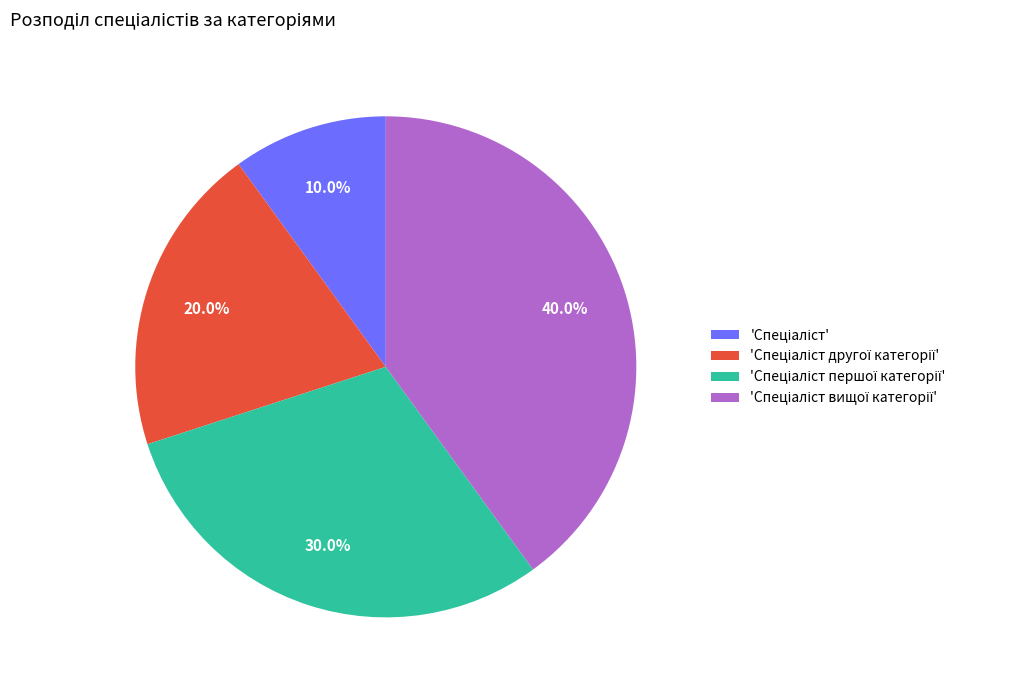

Is there any slice that represents more than half of the pie?

No